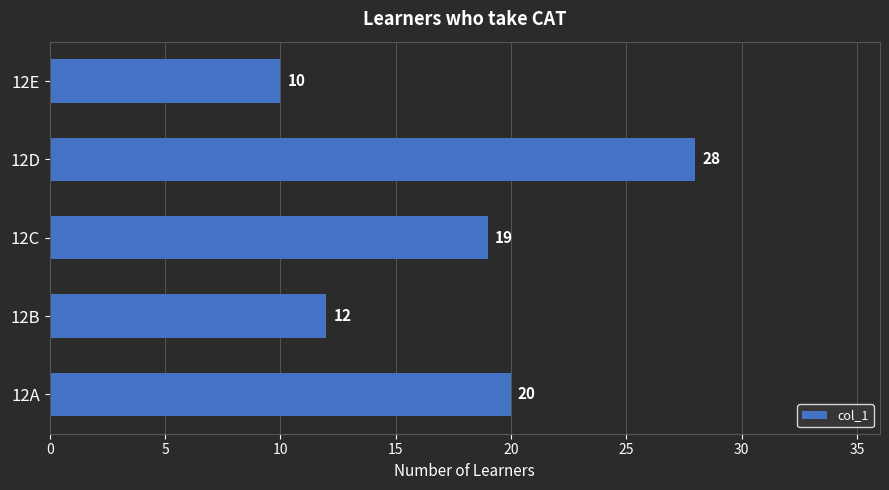

What is the sum of all values?

89